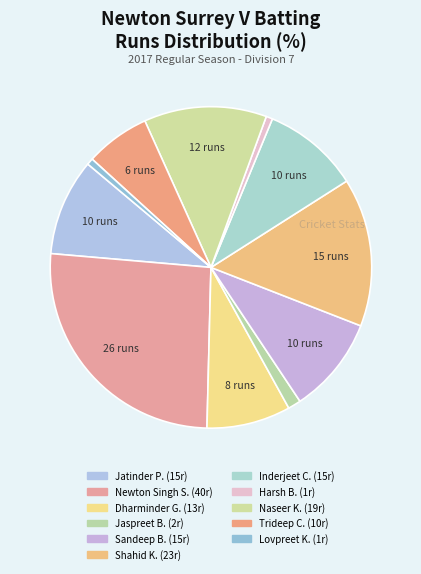

To the nearest percent, what is the difference between the largest and smallest slice percentages?

25%